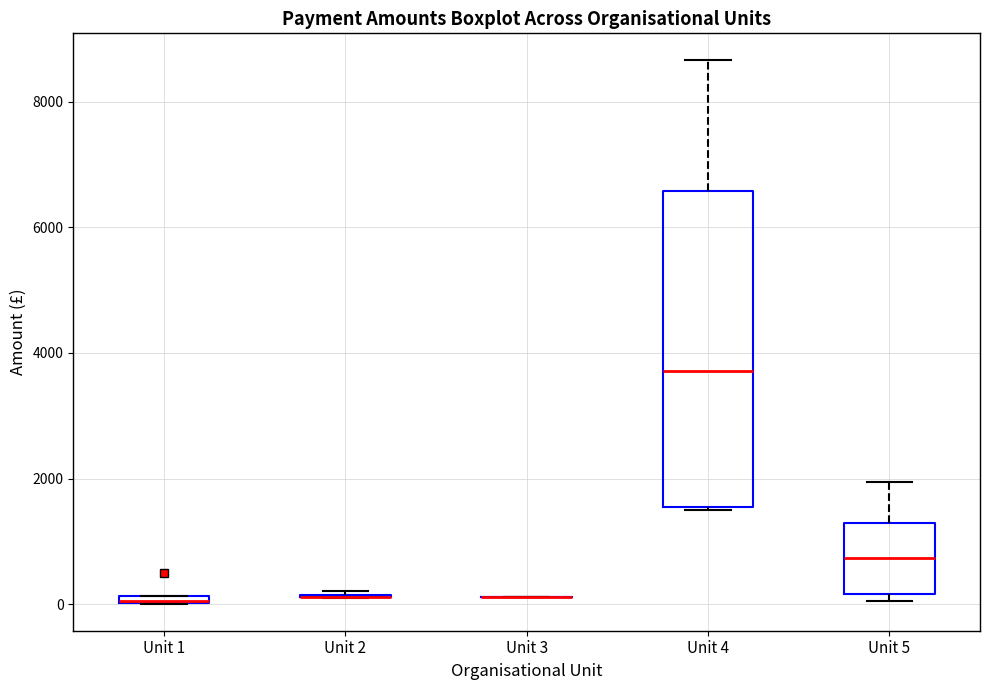

Comparing the boxes themselves (not the whiskers), which one is the tallest?

Unit 4